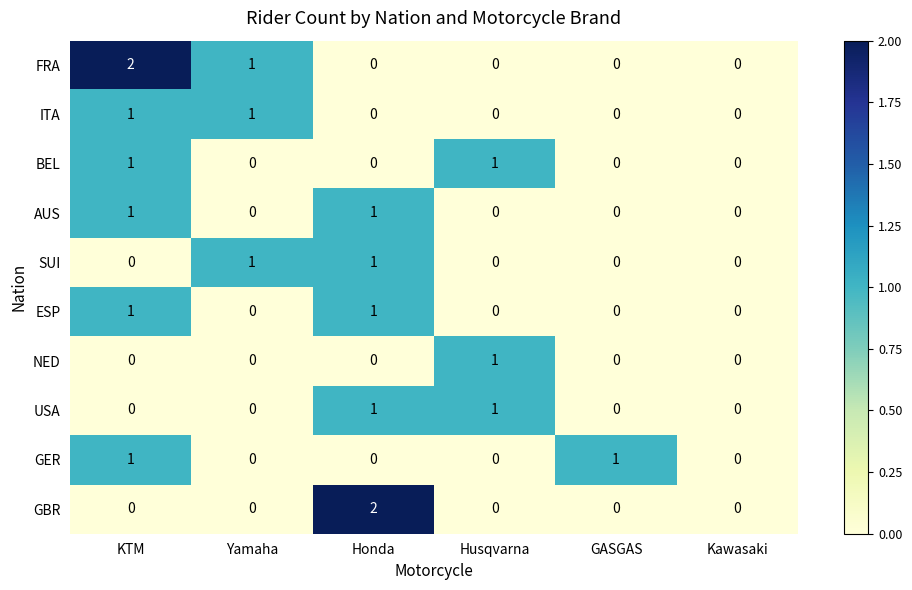

True or false: SUI has a value of 0 at Husqvarna.

True